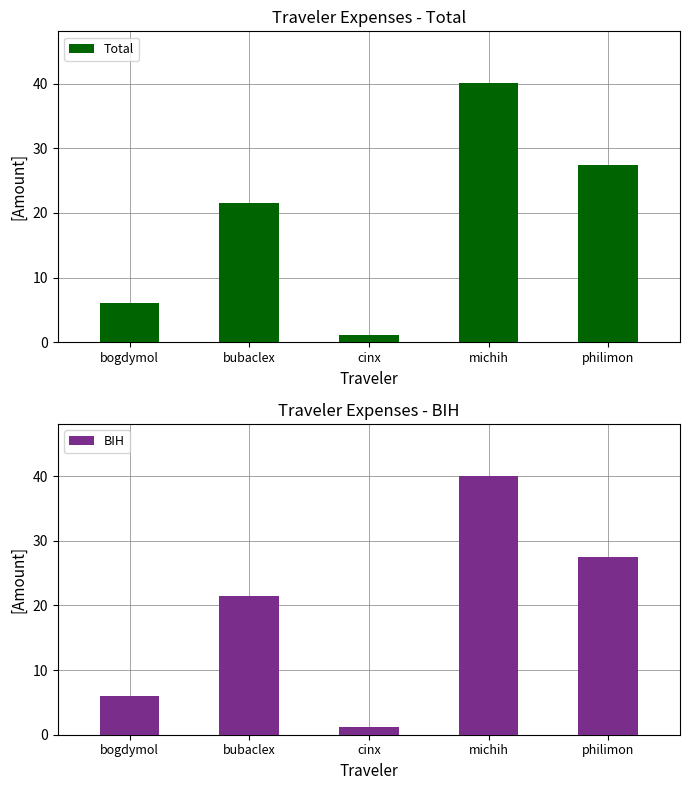

Which has a higher value, bubaclex or bogdymol?

bubaclex